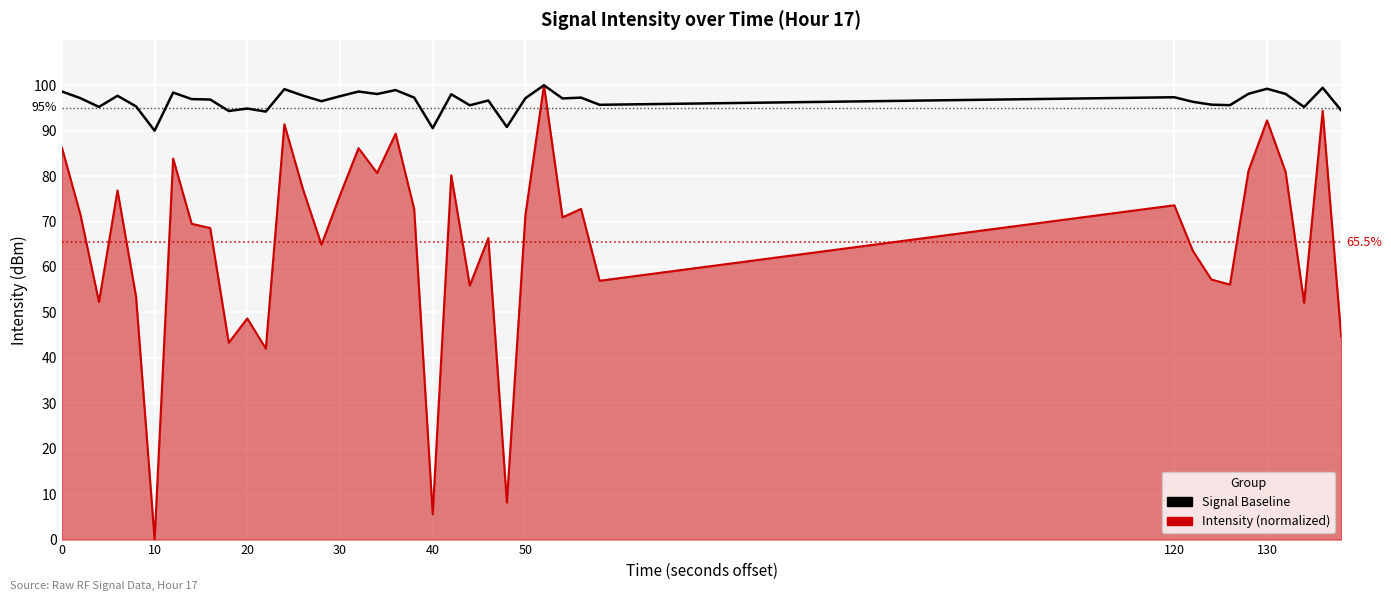

What is the average value of the Signal Baseline series?

96.5